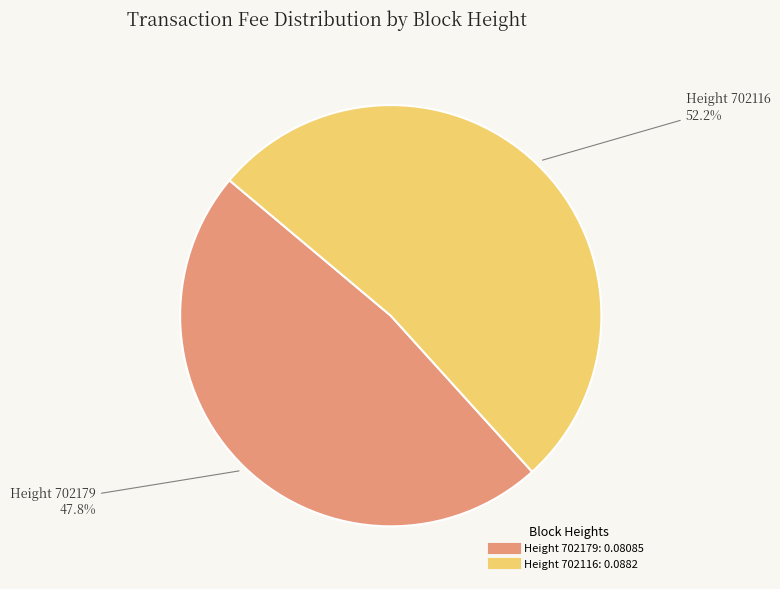

Is there any slice that represents more than half of the pie?

Yes